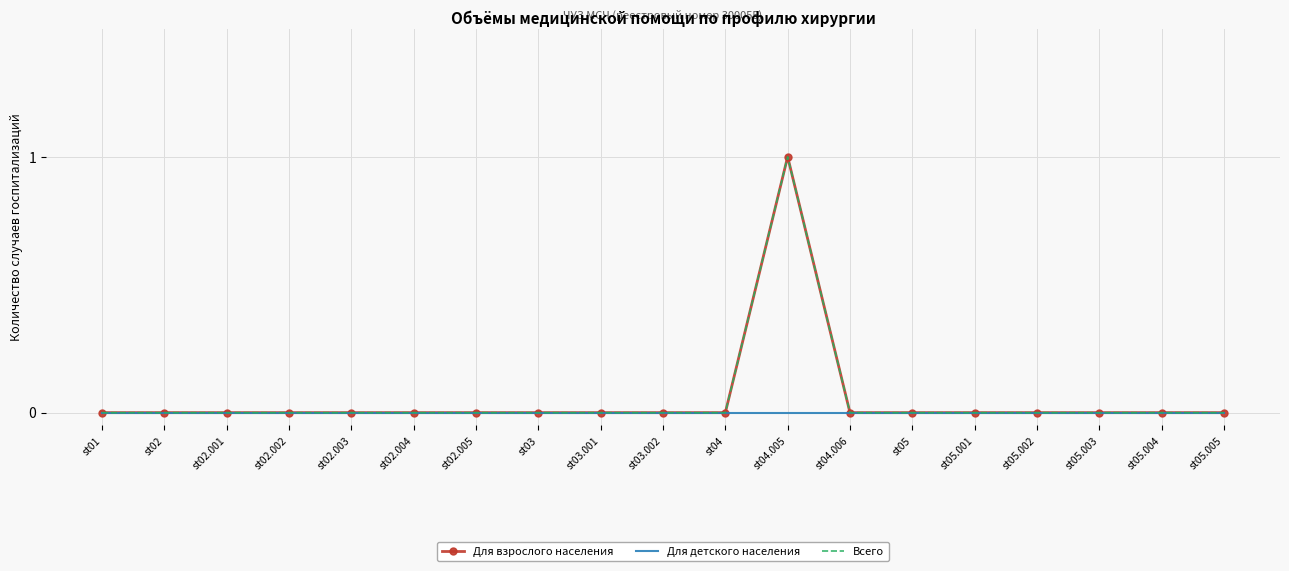

Rank the series by their maximum value, from highest to lowest.

Для взрослого населения, Всего, Для детского населения